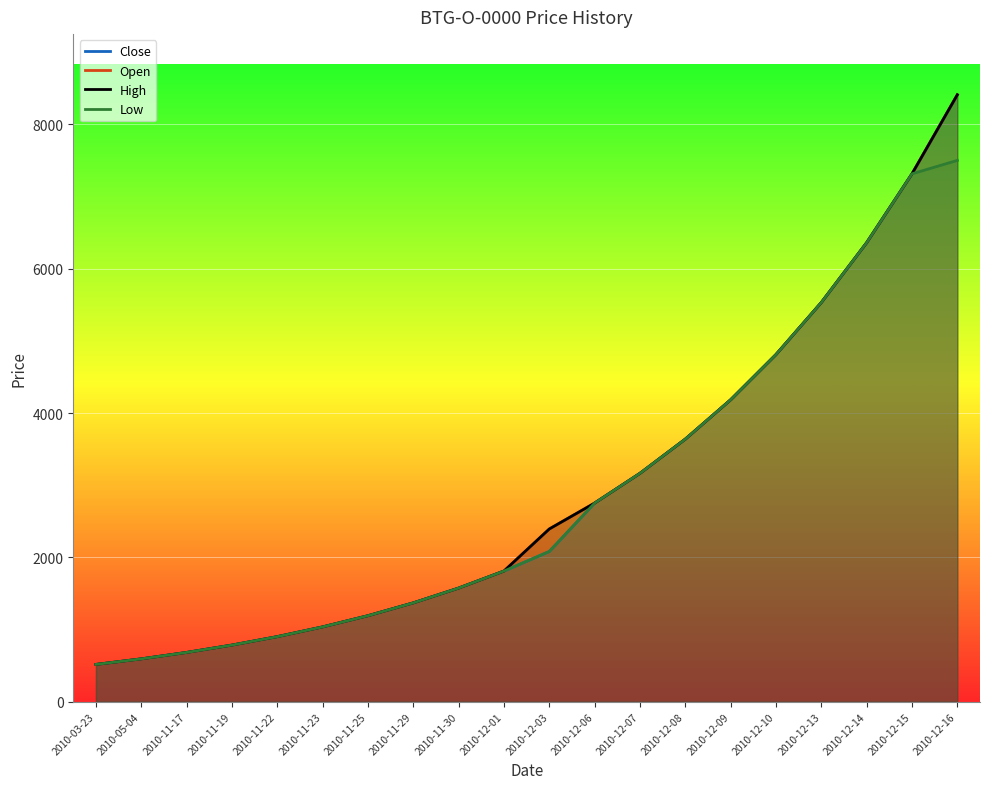

What is the maximum value for High?

8410